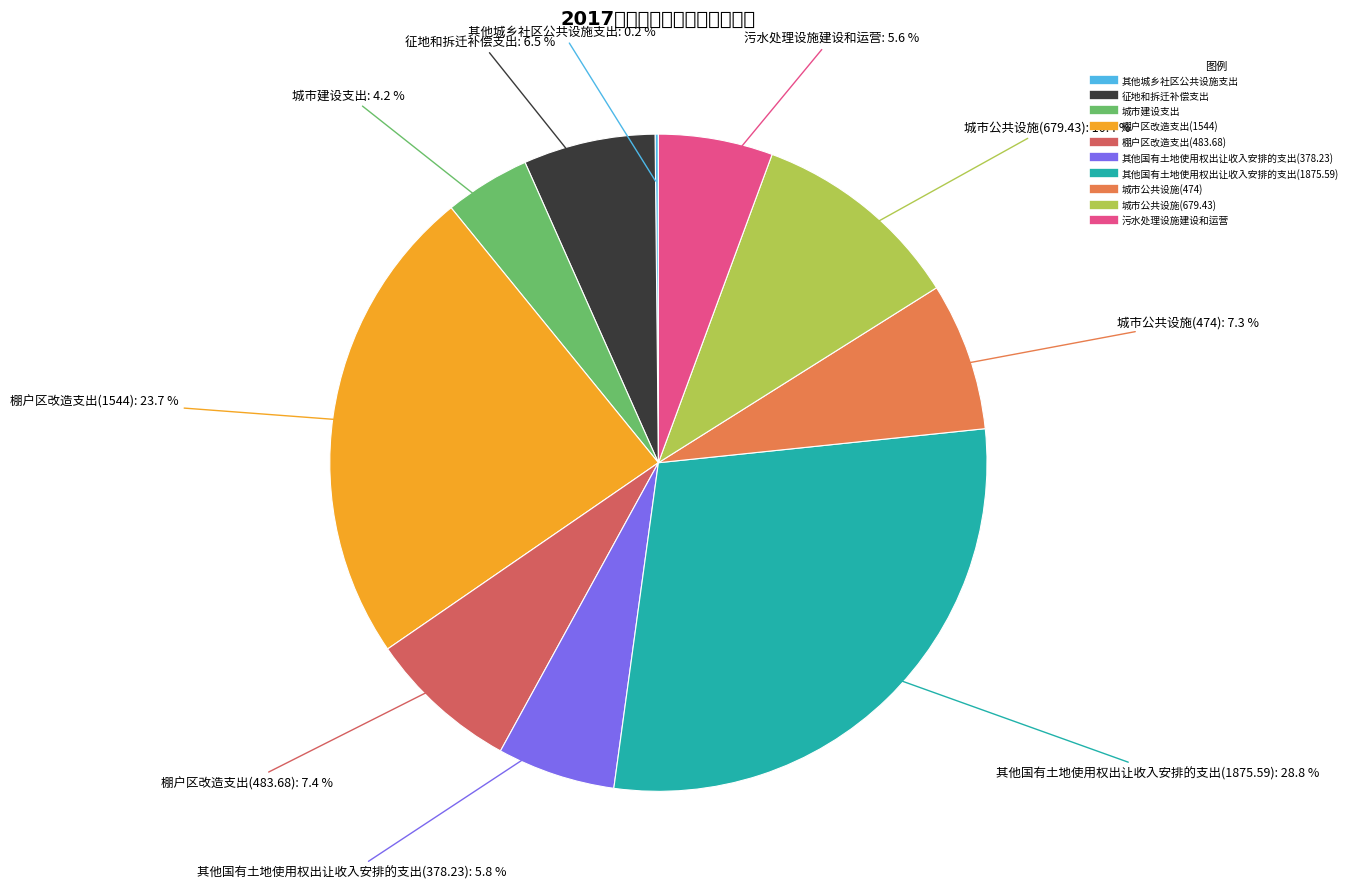

What is the largest slice in the pie chart?

其他国有土地使用权出让收入安排的支出(1875.59)